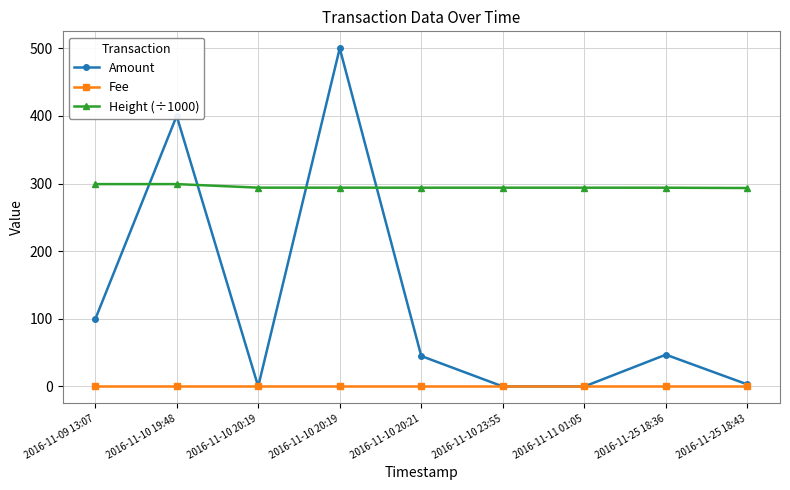

What are all the series names shown in the legend?

Amount, Fee, Height (÷1000)